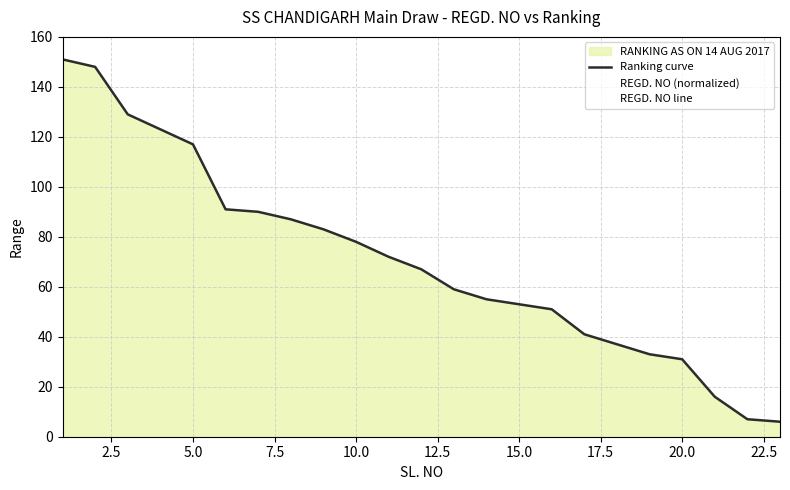

True or false: REGD. NO line has a value of 19.6 at 20.0.

False